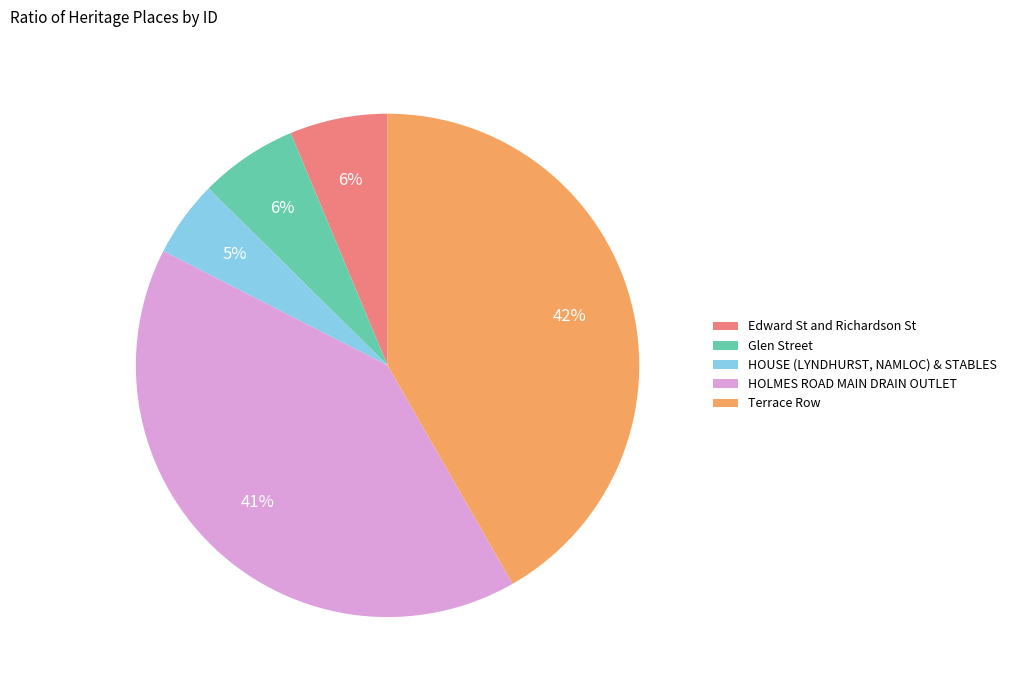

To the nearest percent, what percentage of the pie is HOUSE (LYNDHURST, NAMLOC) & STABLES?

5%